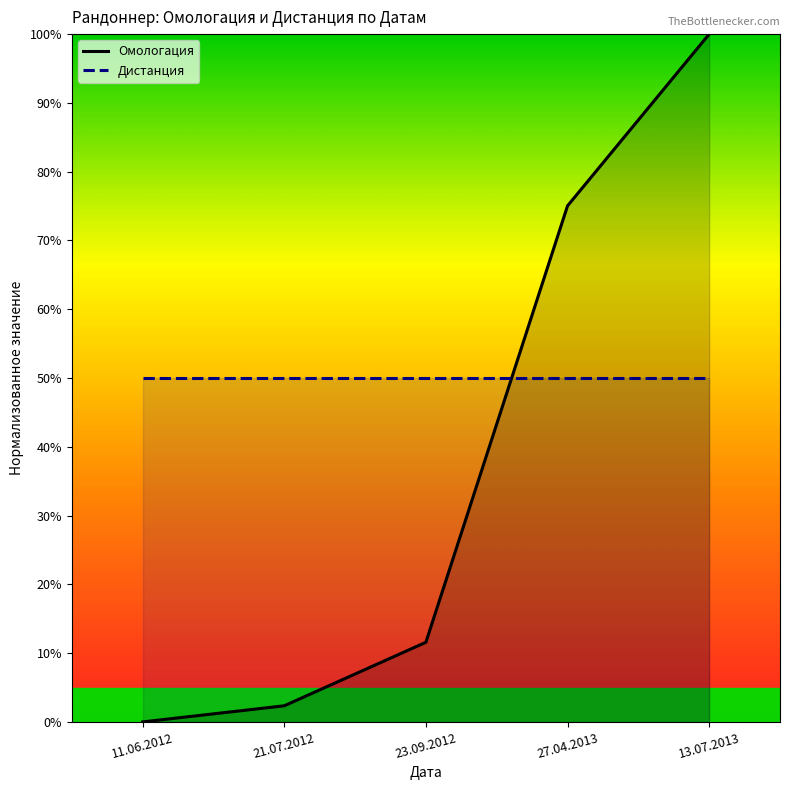

At which category does the chart reach its minimum across all series?

11.06.2012